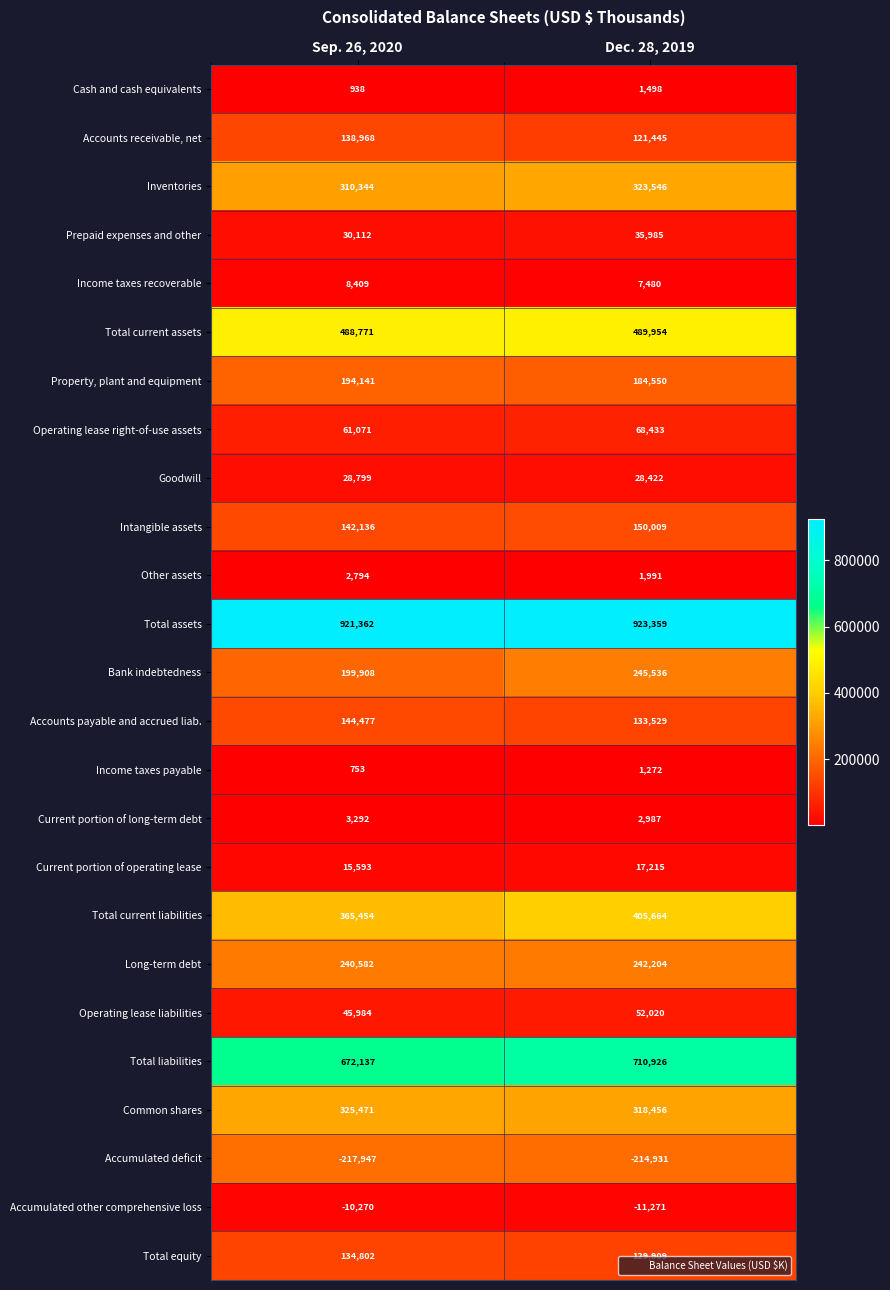

At how many categories does at least one series exceed 604890?

2